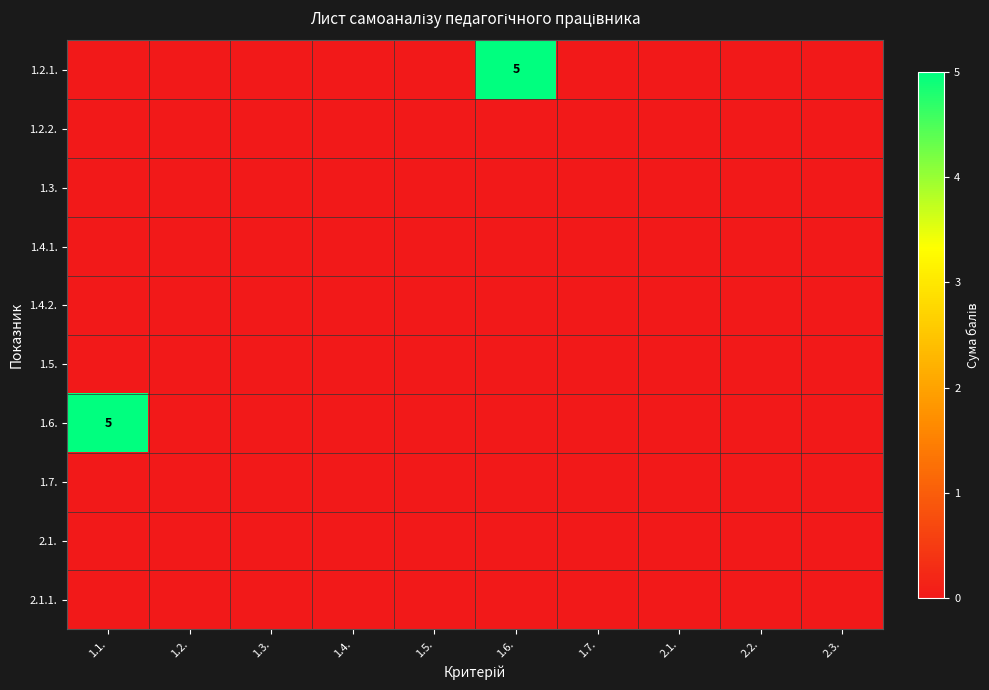

Is it true that 1.4.2. equals 0 at 2.3.?

True